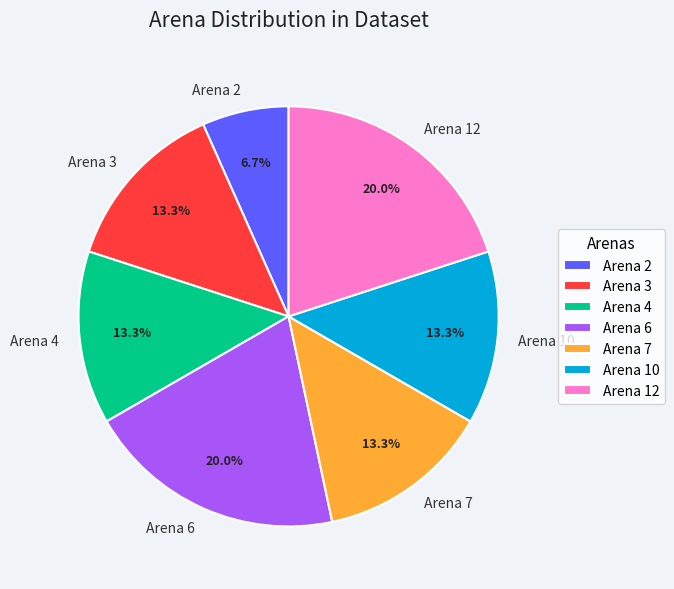

What is the smallest slice in the pie chart?

Arena 2